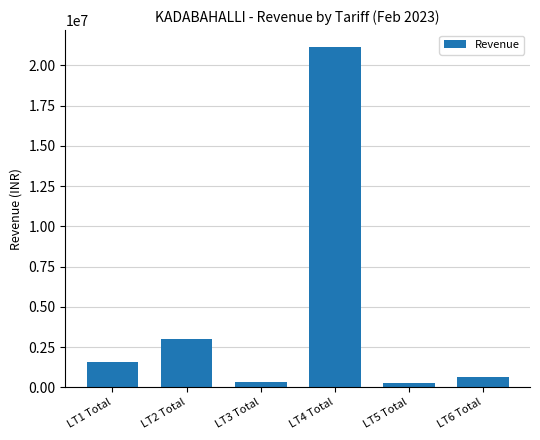

What is the change in value from LT4 Total to LT6 Total?

-20515736.0